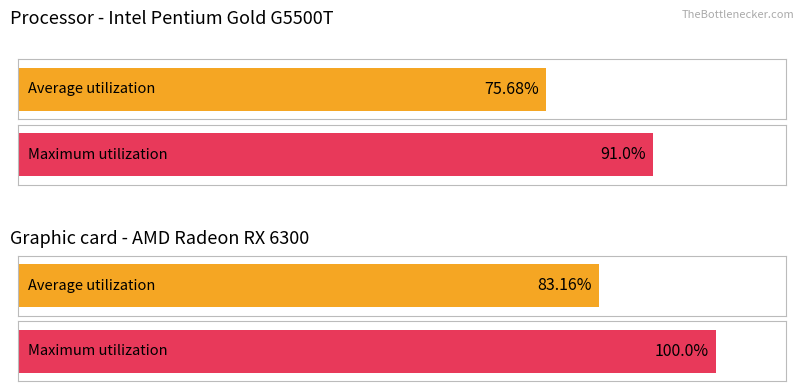

Is the value of Maximum utilization at Max_cycle greater than the value of Average utilization at Max_cycle?

Yes